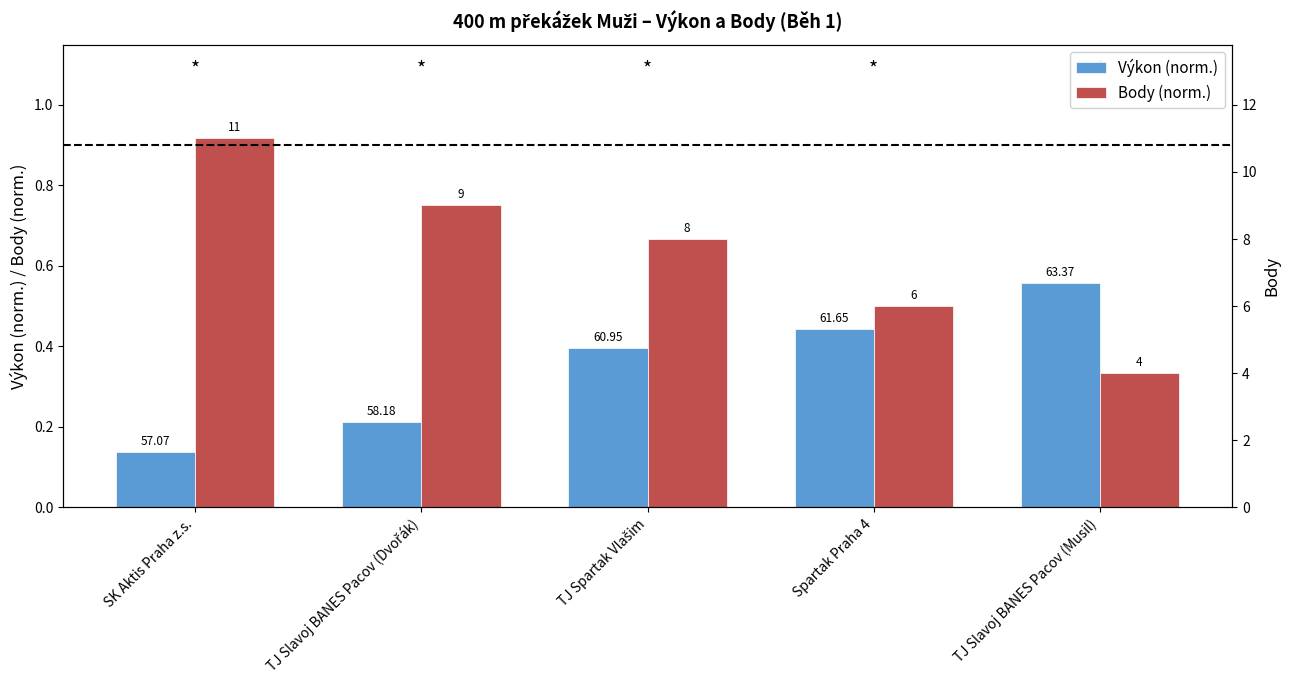

What is the highest value of the Výkon (norm.) series?

0.6